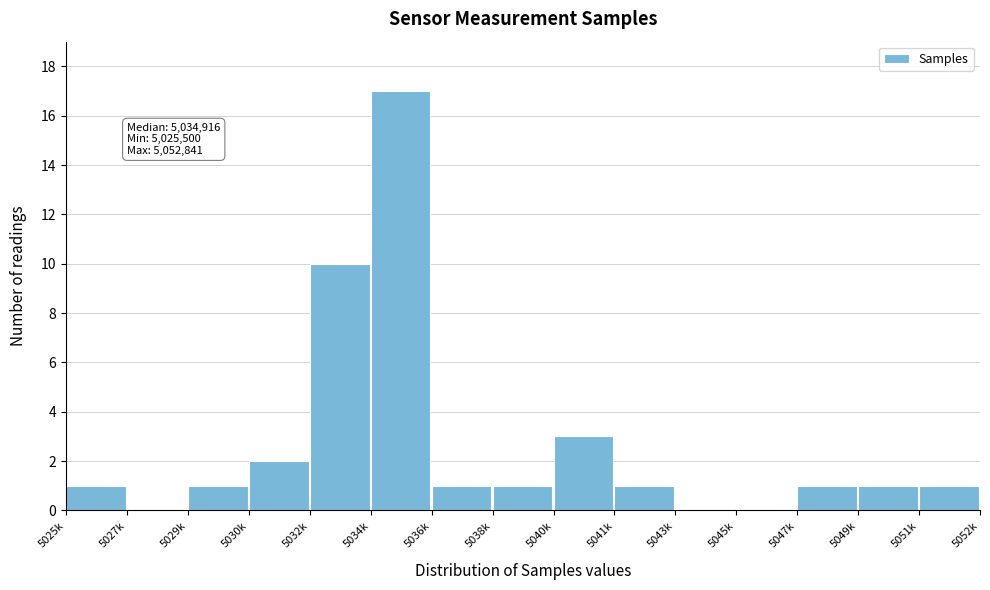

Reading left to right, extract all data points from this chart.

5025k=1	5027k=0	5029k=1	5030k=2	5032k=10	5034k=17	5036k=1	5038k=1	5040k=3	5041k=1	5043k=0	5045k=0	5047k=1	5049k=1	5051k=1